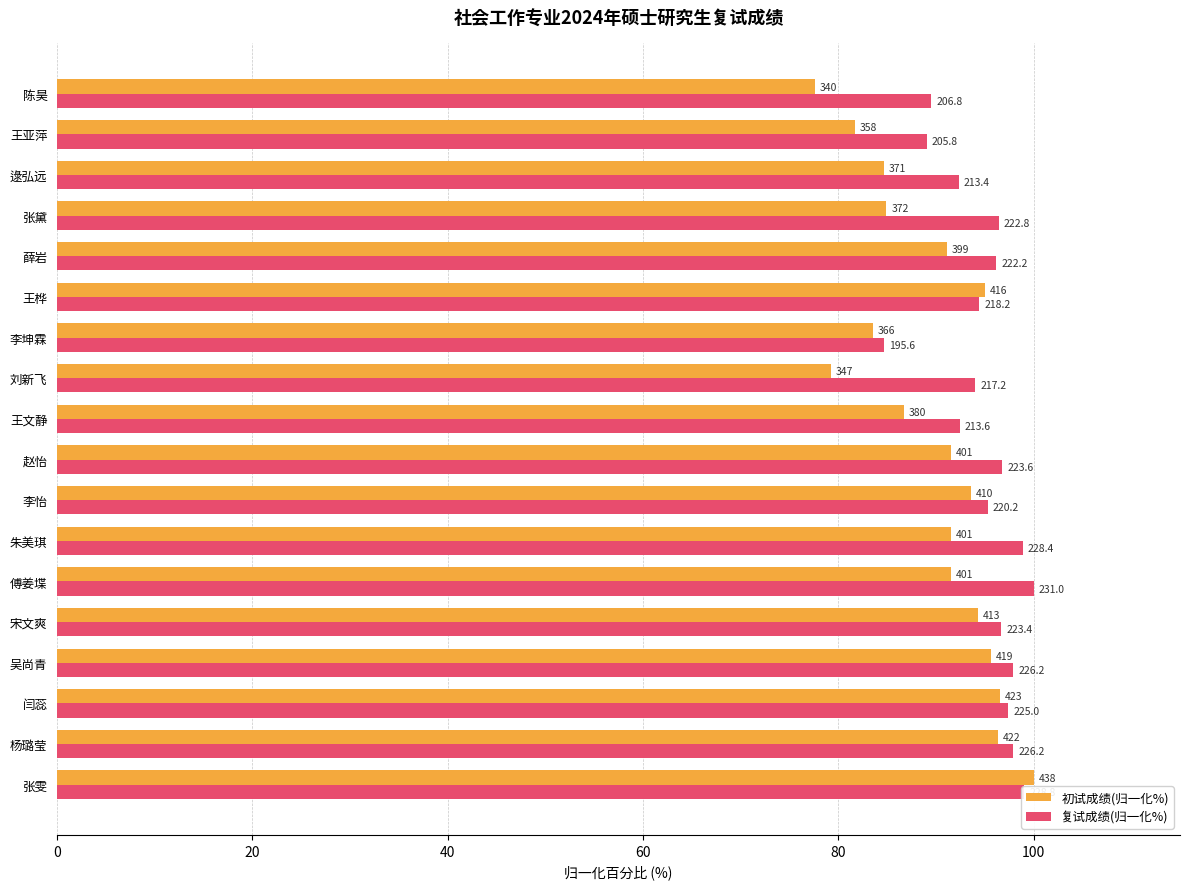

Where is 初试成绩(归一化%) nearest to the value 88?

王文静